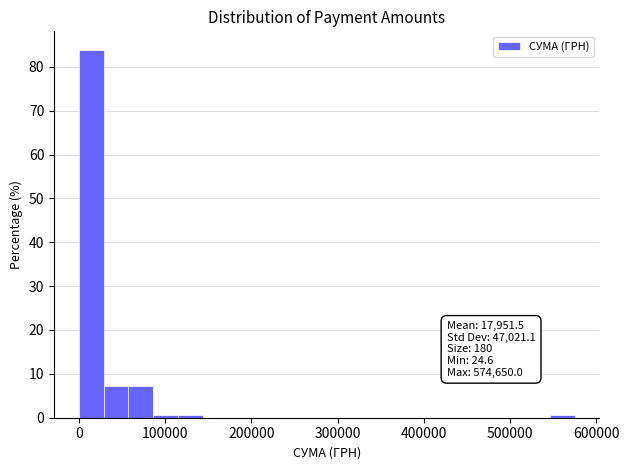

Read against the x-axis, roughly where is the centre of the tallest bar?

10000